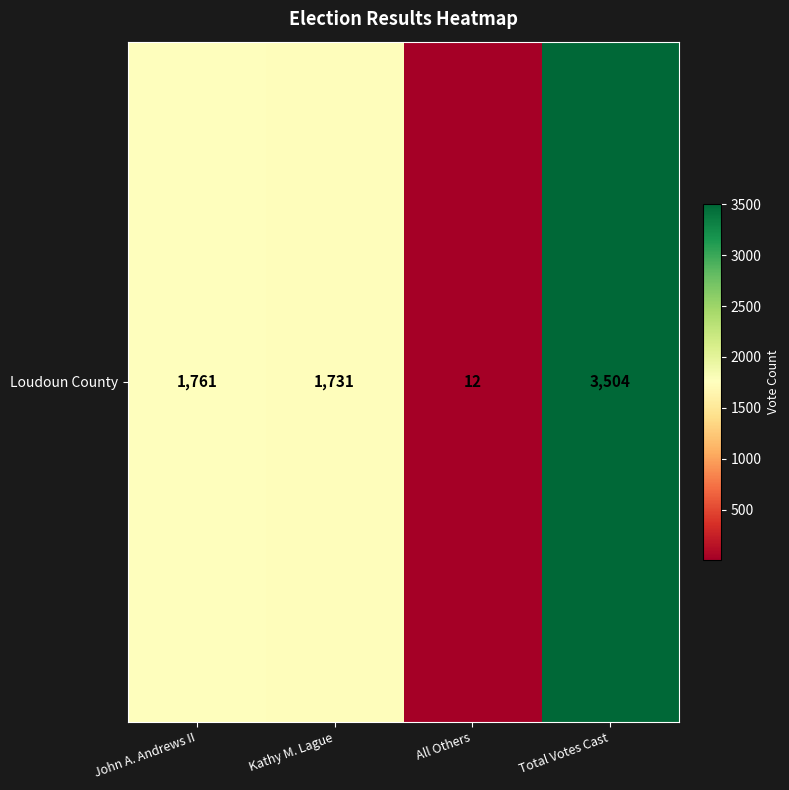

List the labels in order of value, smallest first.

All Others, Kathy M. Lague, John A. Andrews II, Total Votes Cast